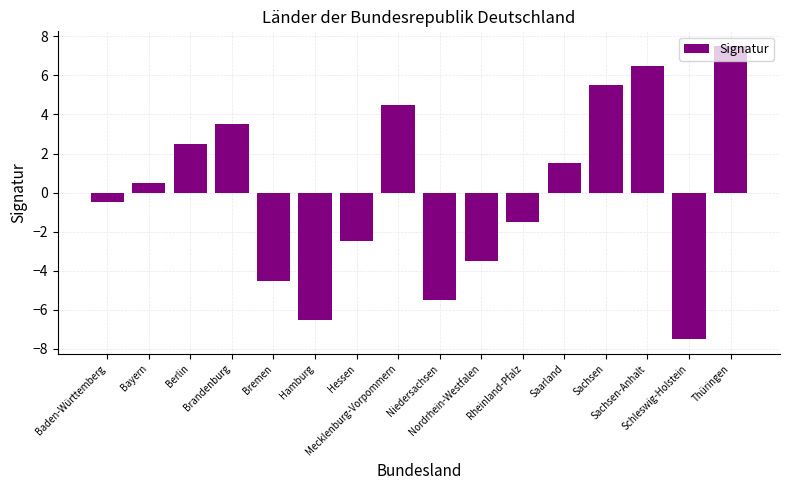

Rank the categories by value from highest to lowest.

Thüringen, Sachsen-Anhalt, Sachsen, Mecklenburg-Vorpommern, Brandenburg, Berlin, Saarland, Bayern, Baden-Württemberg, Rheinland-Pfalz, Hessen, Nordrhein-Westfalen, Bremen, Niedersachsen, Hamburg, Schleswig-Holstein